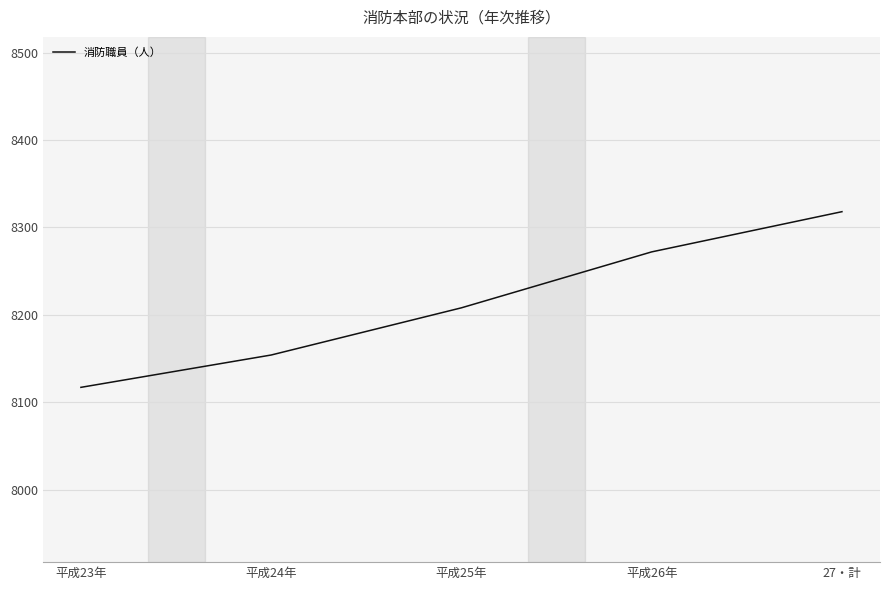

What is the difference between the values at 平成23年 and 平成24年?

37